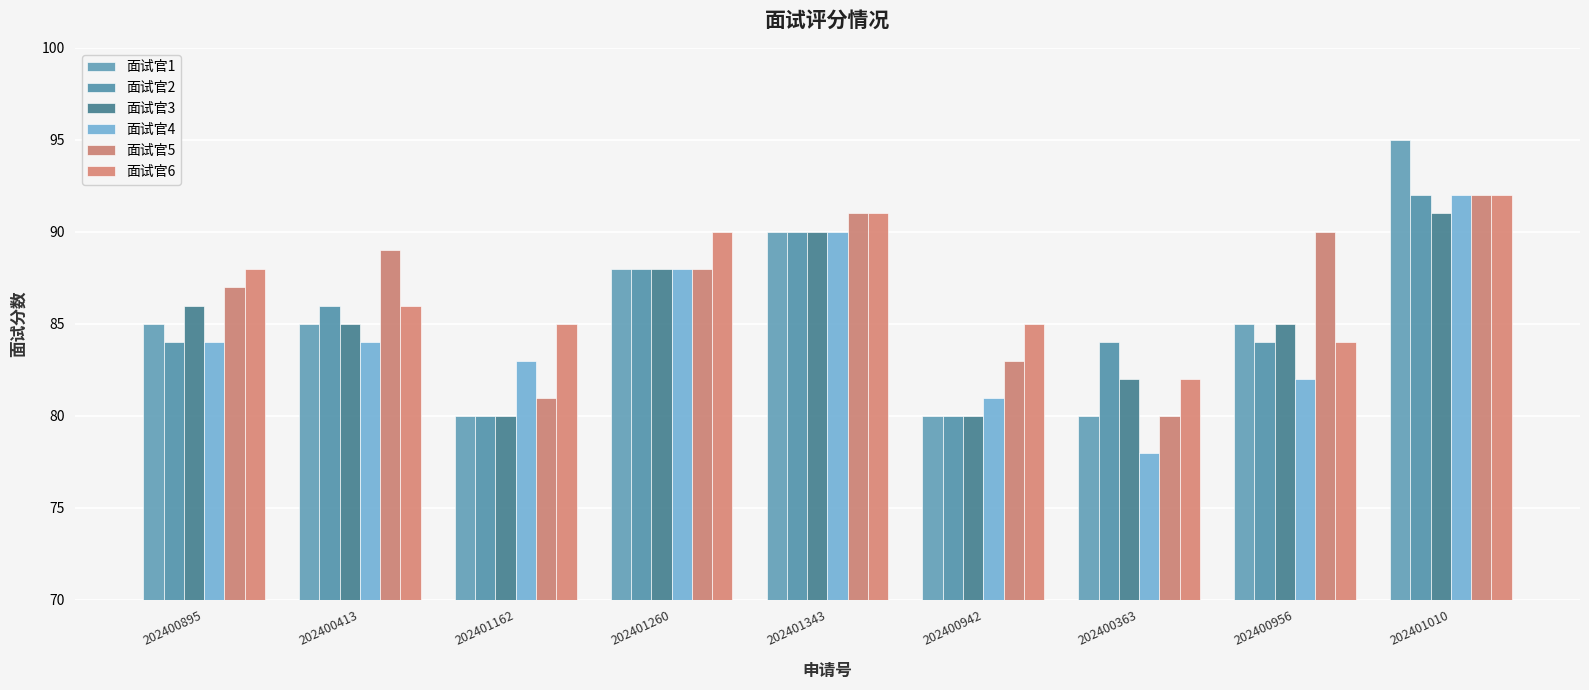

Reading right to left, extract all data points from this chart.

面试官1: 202401010=95	202400956=85	202400363=80	202400942=80	202401343=90	202401260=88	202401162=80	202400413=85	202400895=85
面试官2: 202401010=92	202400956=84	202400363=84	202400942=80	202401343=90	202401260=88	202401162=80	202400413=86	202400895=84
面试官3: 202401010=91	202400956=85	202400363=82	202400942=80	202401343=90	202401260=88	202401162=80	202400413=85	202400895=86
面试官4: 202401010=92	202400956=82	202400363=78	202400942=81	202401343=90	202401260=88	202401162=83	202400413=84	202400895=84
面试官5: 202401010=92	202400956=90	202400363=80	202400942=83	202401343=91	202401260=88	202401162=81	202400413=89	202400895=87
面试官6: 202401010=92	202400956=84	202400363=82	202400942=85	202401343=91	202401260=90	202401162=85	202400413=86	202400895=88